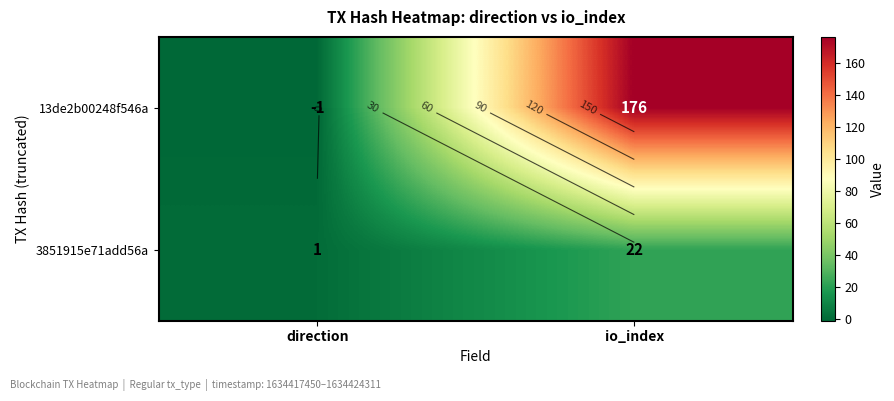

Where is 3851915e71add56a nearest to the value 11?

direction